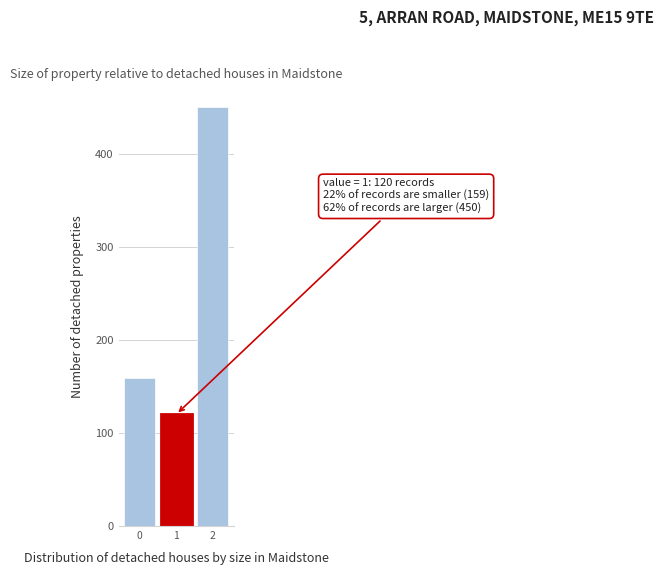

Reading left to right, list all the values displayed in this chart.

159	120	450